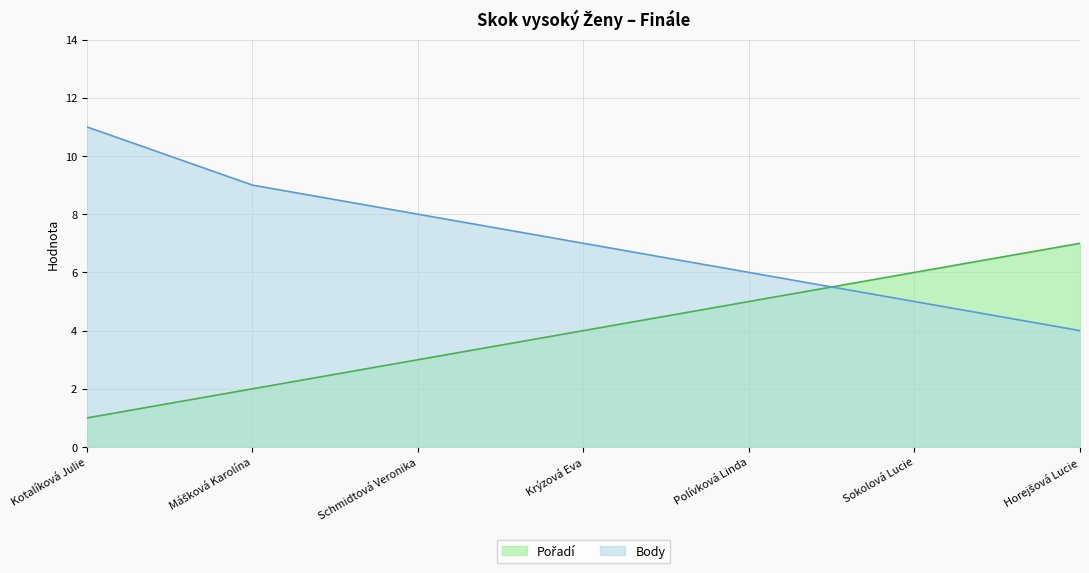

Reading left to right, extract all data points from this chart.

Pořadí: 1	2	3	4	5	6	7
Body: 11	9	8	7	6	5	4